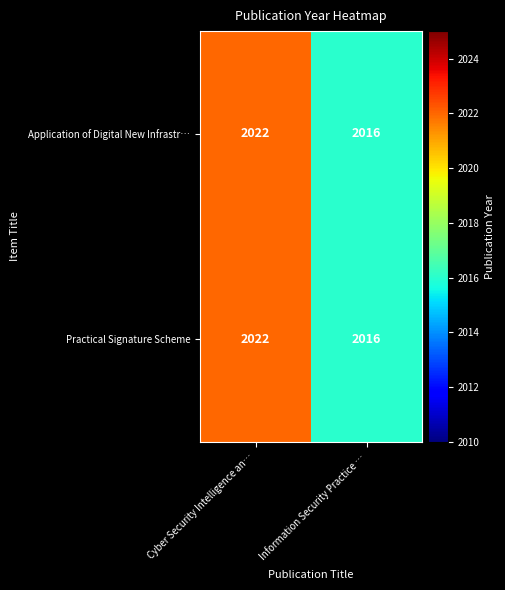

What is the difference between the maximum and minimum values in the Application of Digital New Infrastr… series?

6